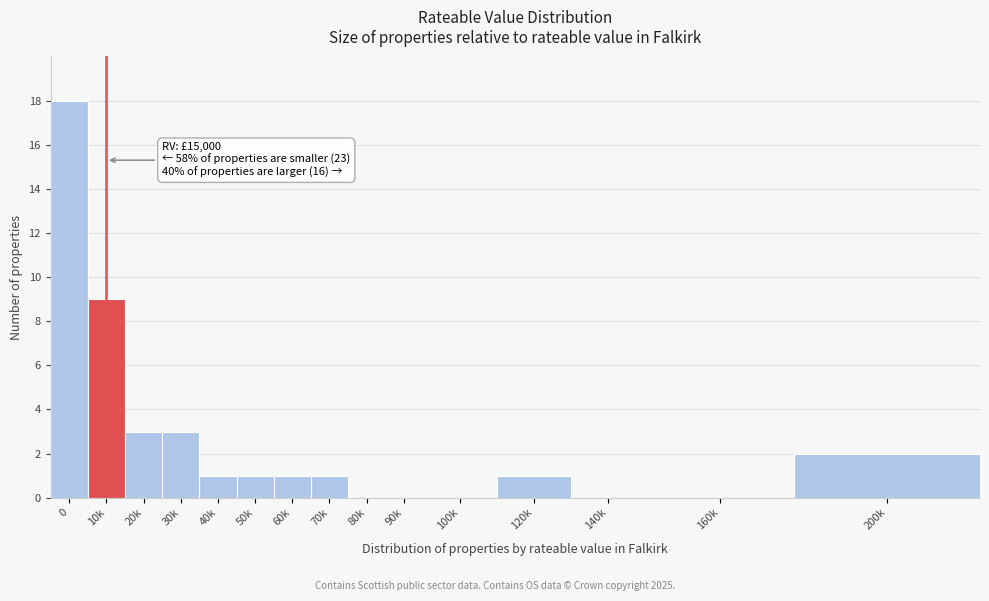

Reading left to right, what are all the values shown in this chart?

0=18	10k=9	20k=3	30k=3	40k=1	50k=1	60k=1	70k=1	80k=0	90k=0	100k=0	120k=1	140k=0	160k=0	200k=2